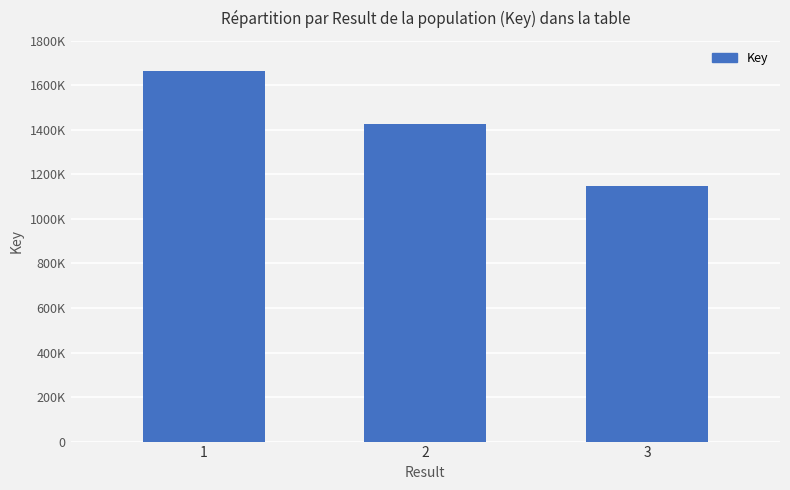

Reading left to right, extract all data points from this chart.

1664461	1427445	1147060